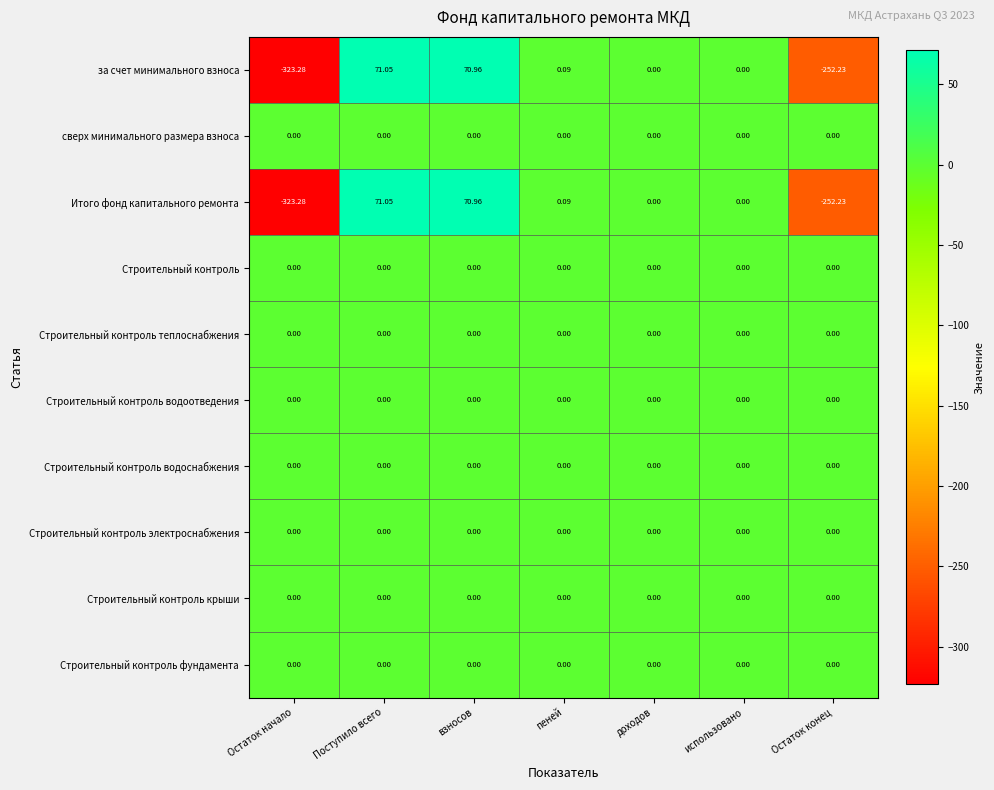

At which label does за счет минимального взноса first exceed 0?

Поступило всего